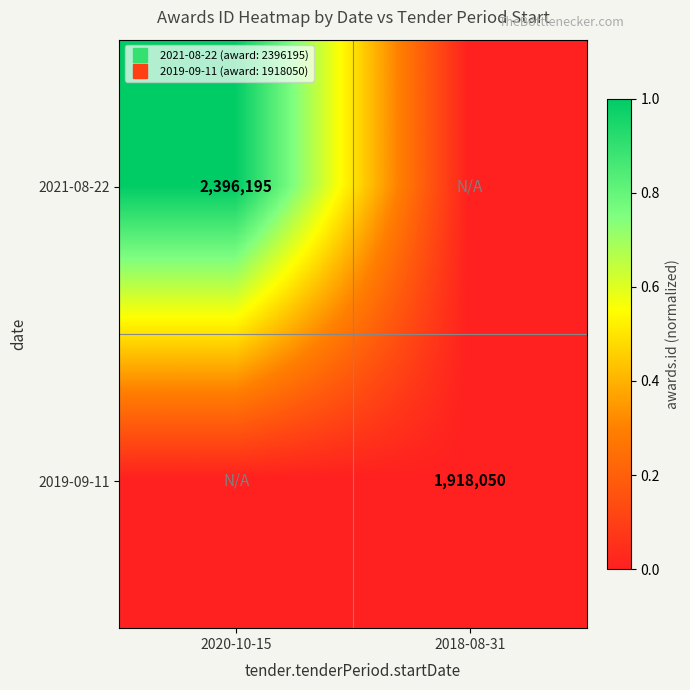

What is the sum of the 2021-08-22 values at 2018-08-31 and 2020-10-15?

1.0